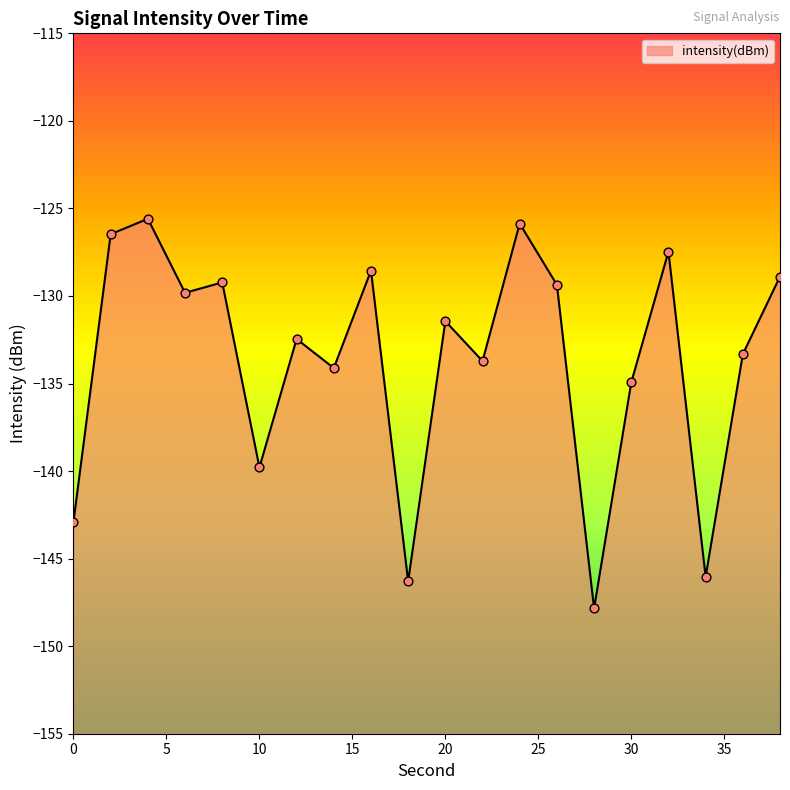

What is the change in value from 8 to 10?

-10.6